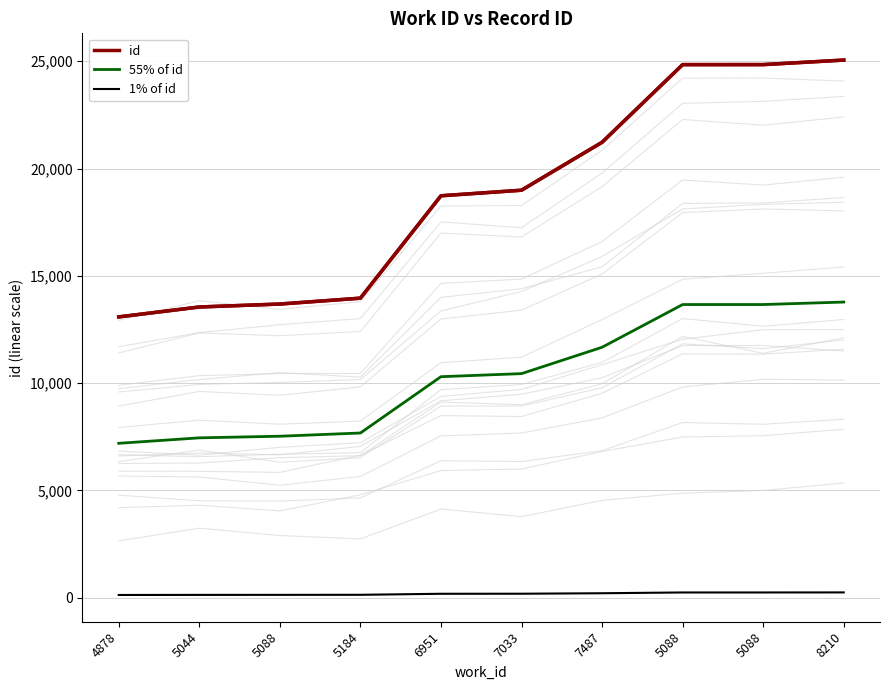

How many lines are shown in the chart?

3